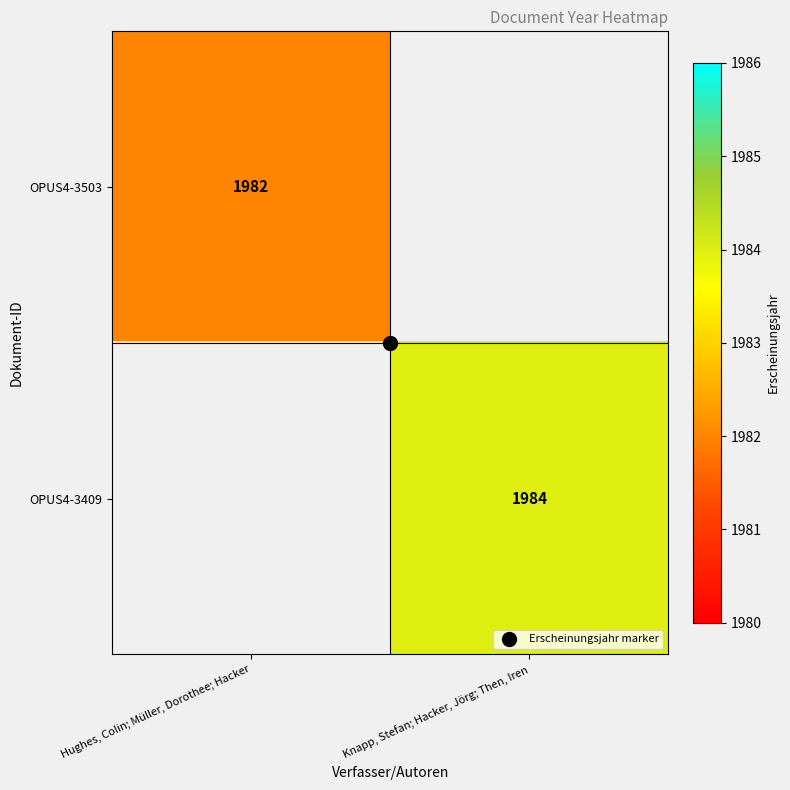

At which category is the sum across all series the highest?

Knapp, Stefan; Hacker, Jörg; Then, Iren